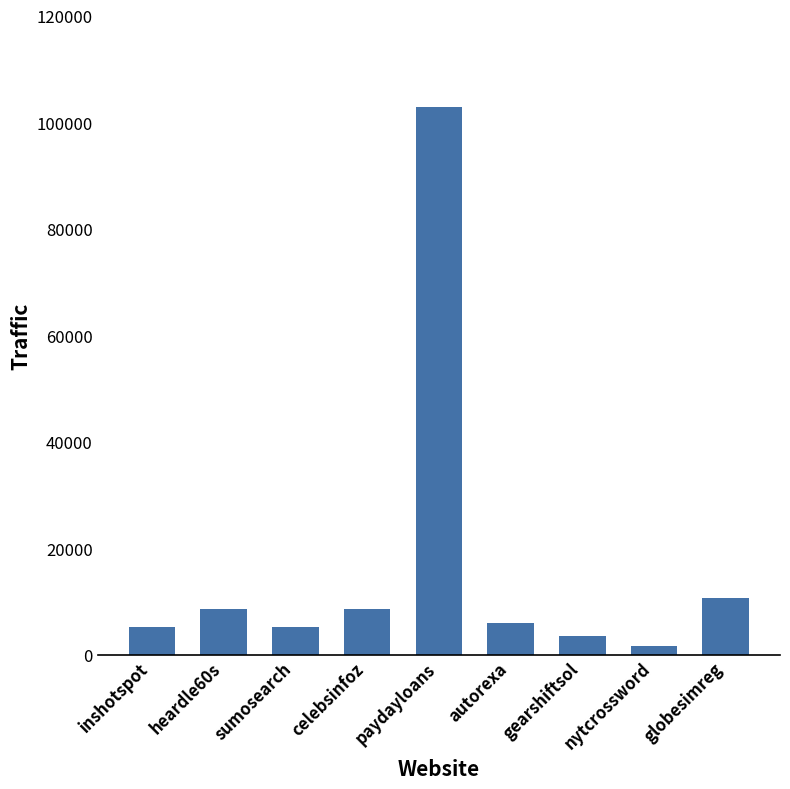

The value at globesimreg is 10700. True or false?

True